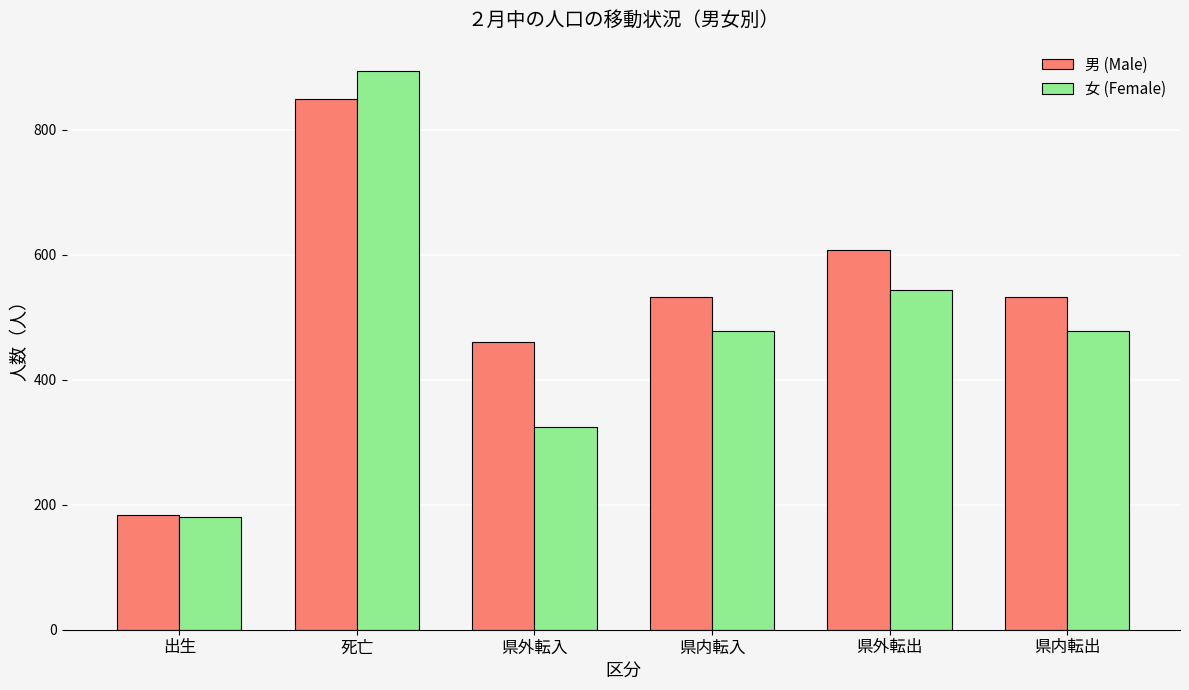

What are all the series names shown in the legend?

男 (Male), 女 (Female)